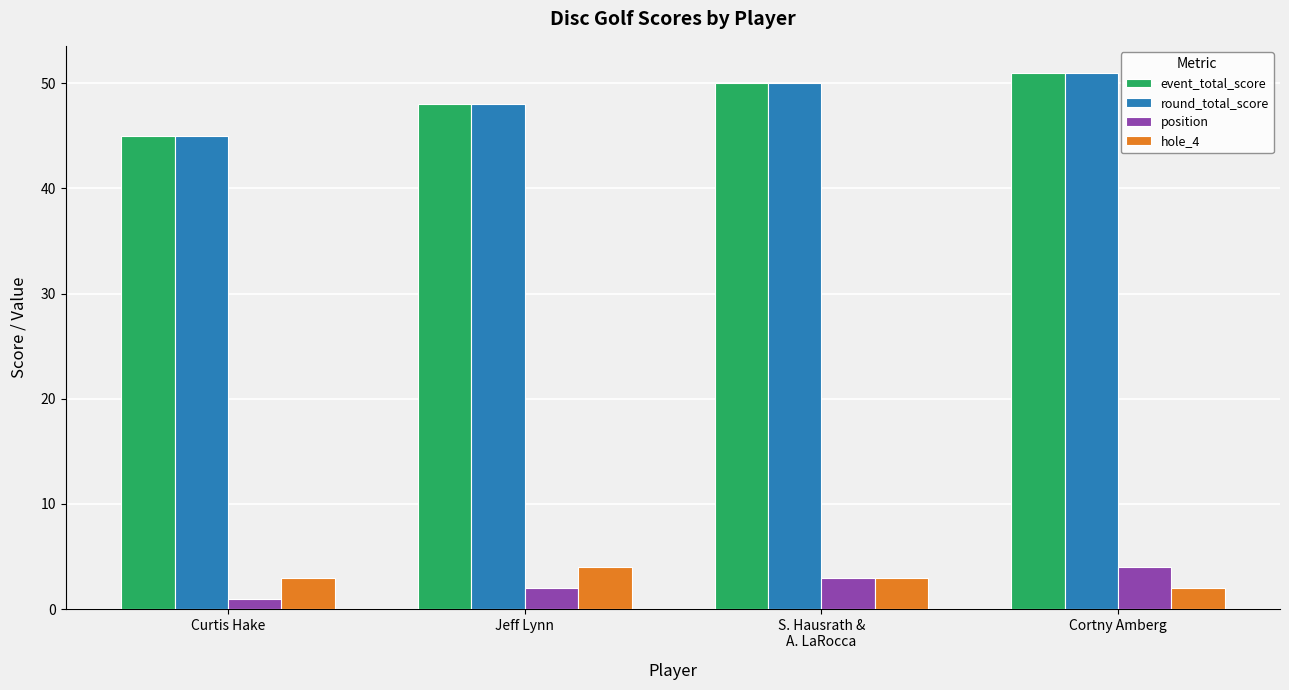

What position from the right is S. Hausrath &
A. LaRocca?

2